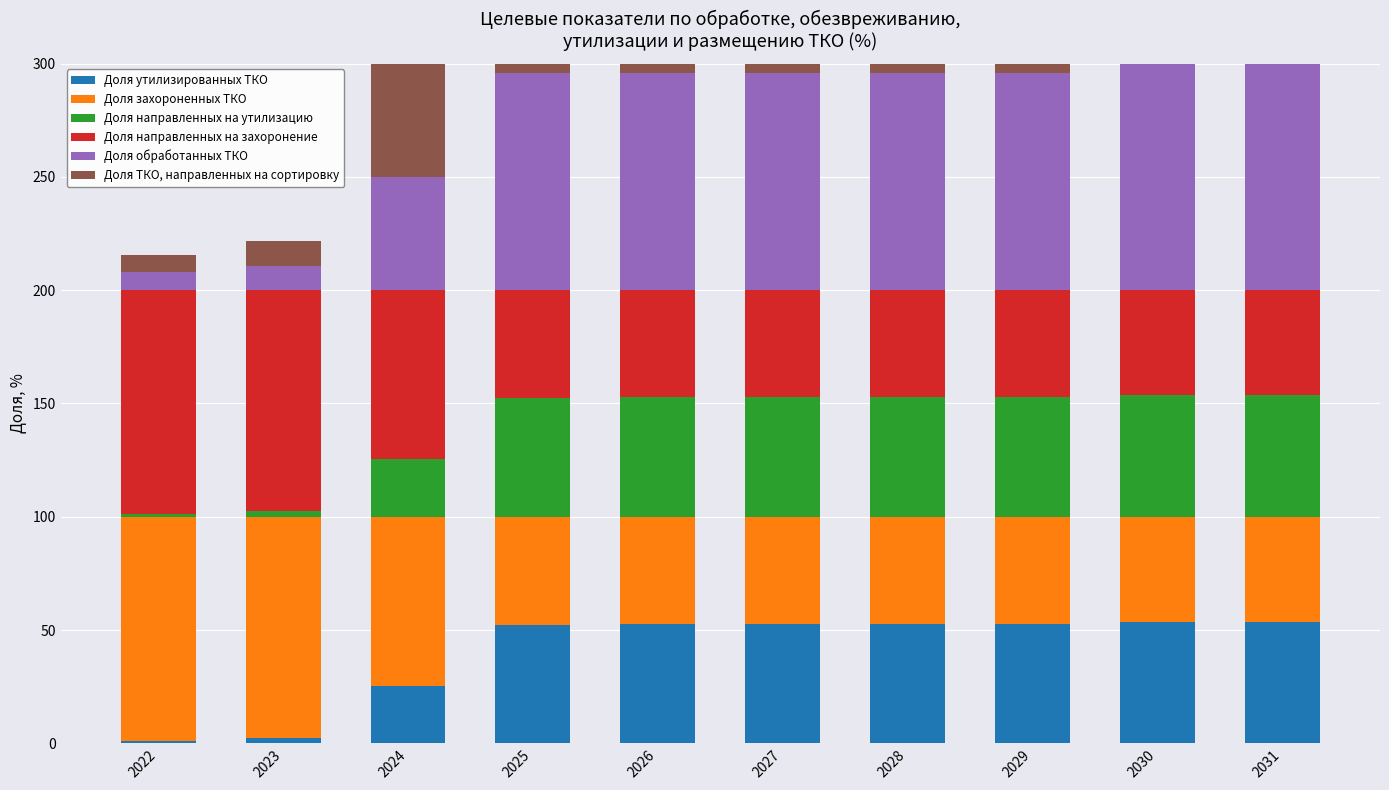

At how many categories does at least one series exceed 35?

10